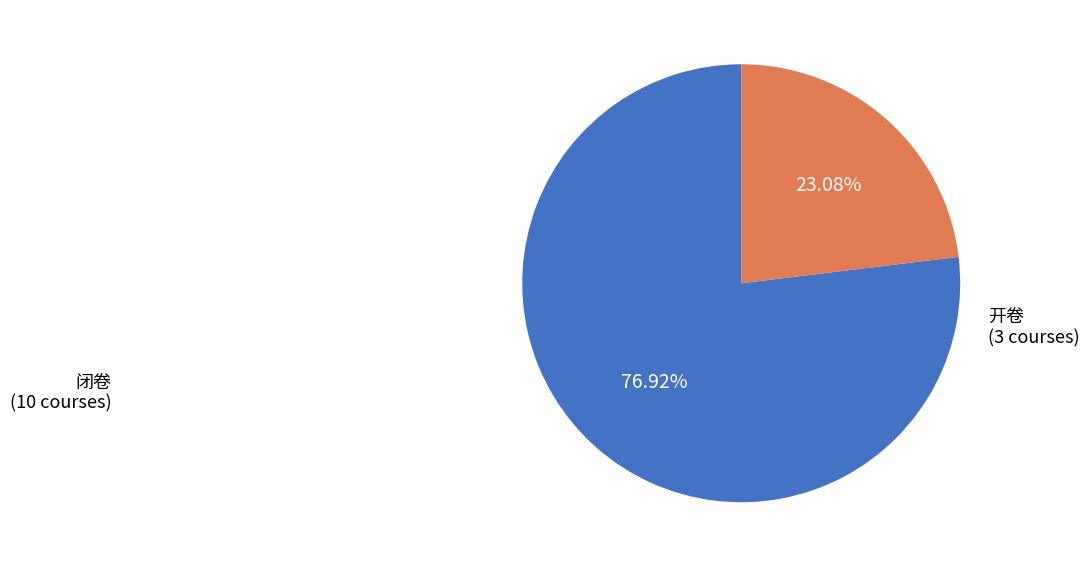

How much of the chart is everything except 闭卷?

23.1%